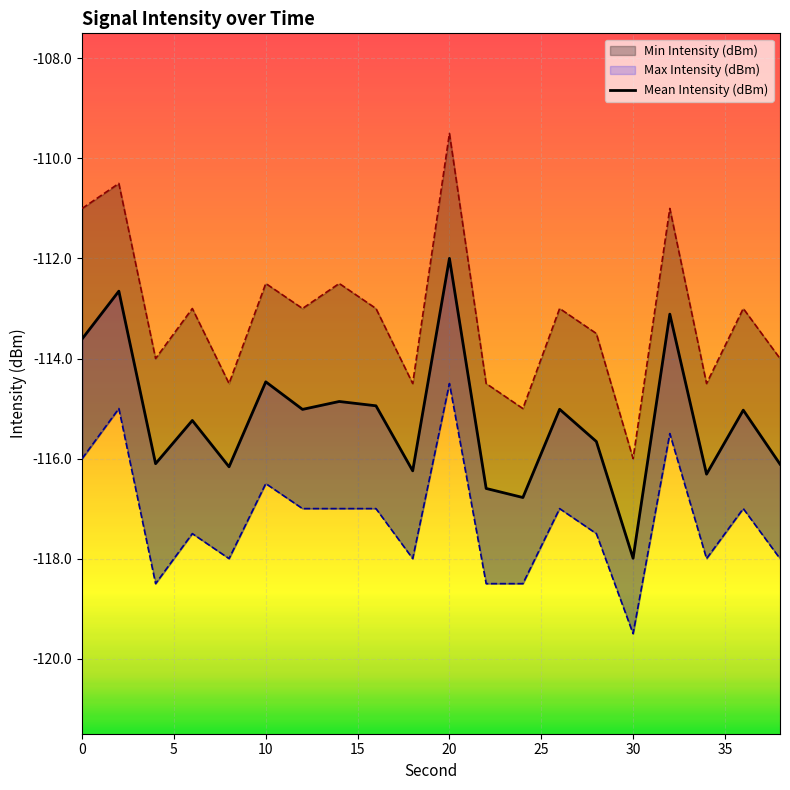

Which label corresponds to the smallest value in the chart?

30